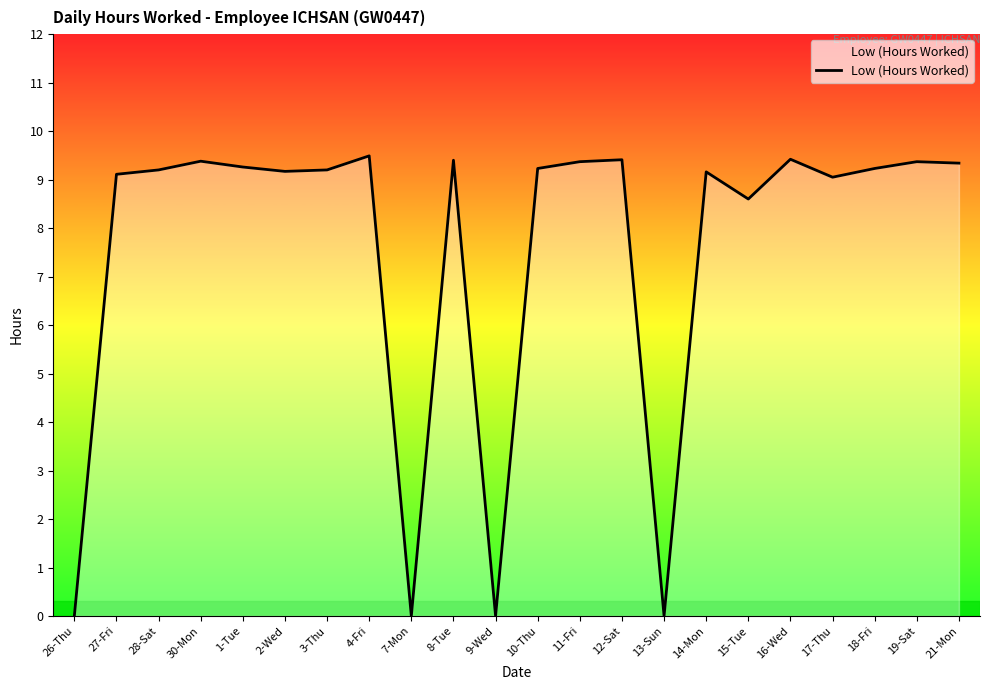

The chart shows a value of 9.2 at 3-Thu. True or false?

True